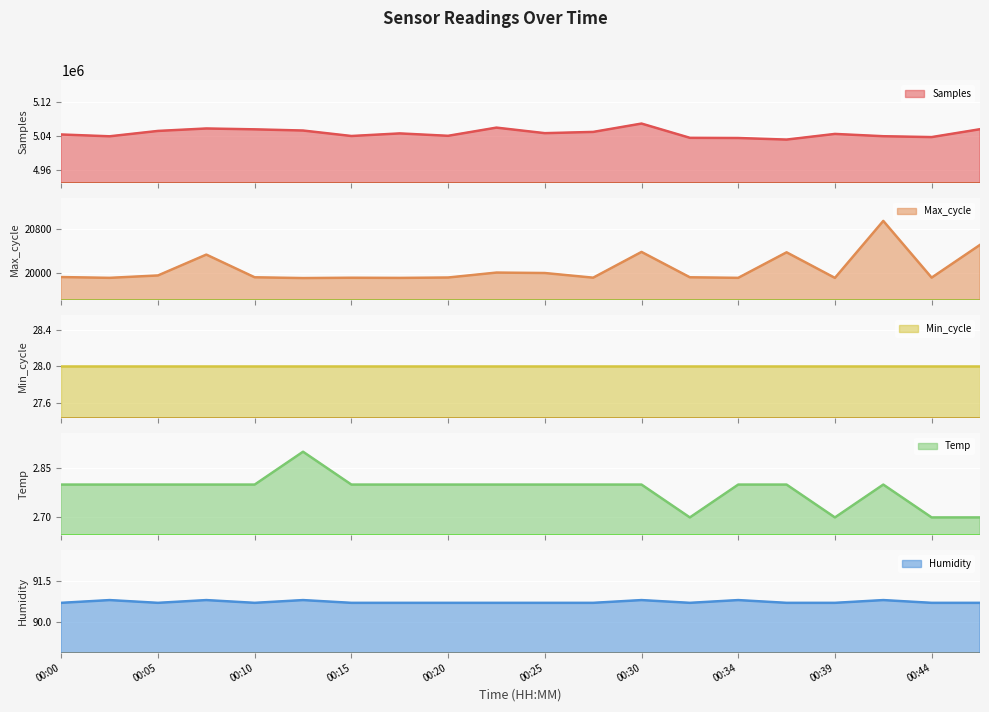

Which category has the highest value across all series?

00:30